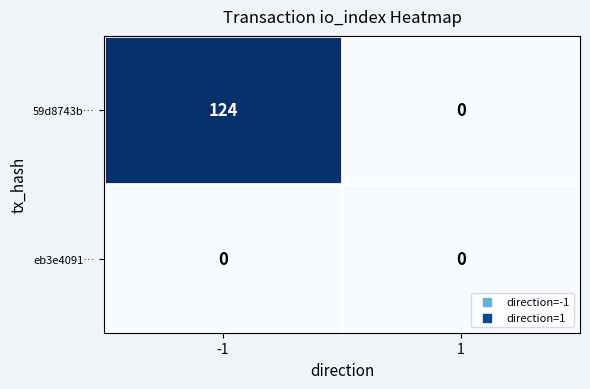

Reading left to right, list all the values displayed in this chart.

59d8743b…: 124	0
eb3e4091…: 0	0